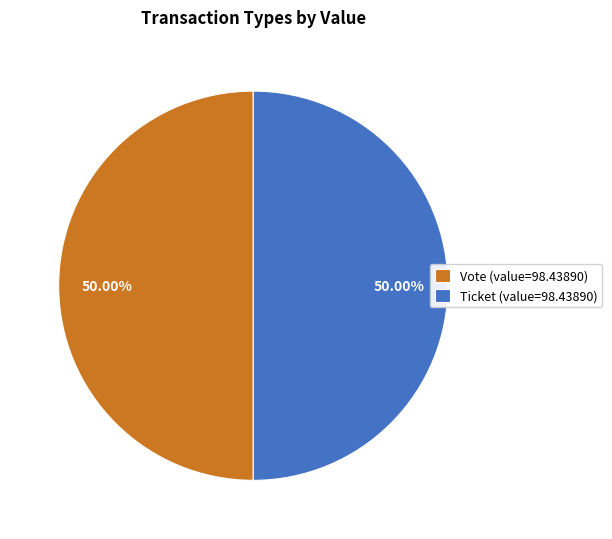

Do Vote (value=98.43890) and Ticket (value=98.43890) together represent more than half of the pie?

Yes